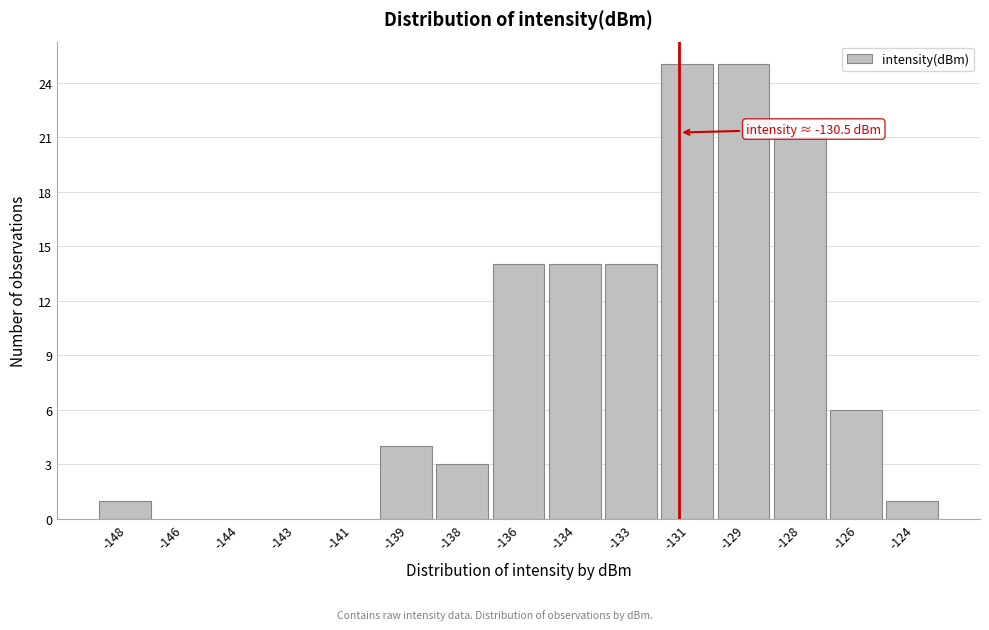

Reading left to right, transcribe all the data shown in this chart.

-148=1	-146=0	-144=0	-143=0	-141=0	-139=4	-138=3	-136=14	-134=14	-133=14	-131=25	-129=25	-128=21	-126=6	-124=1